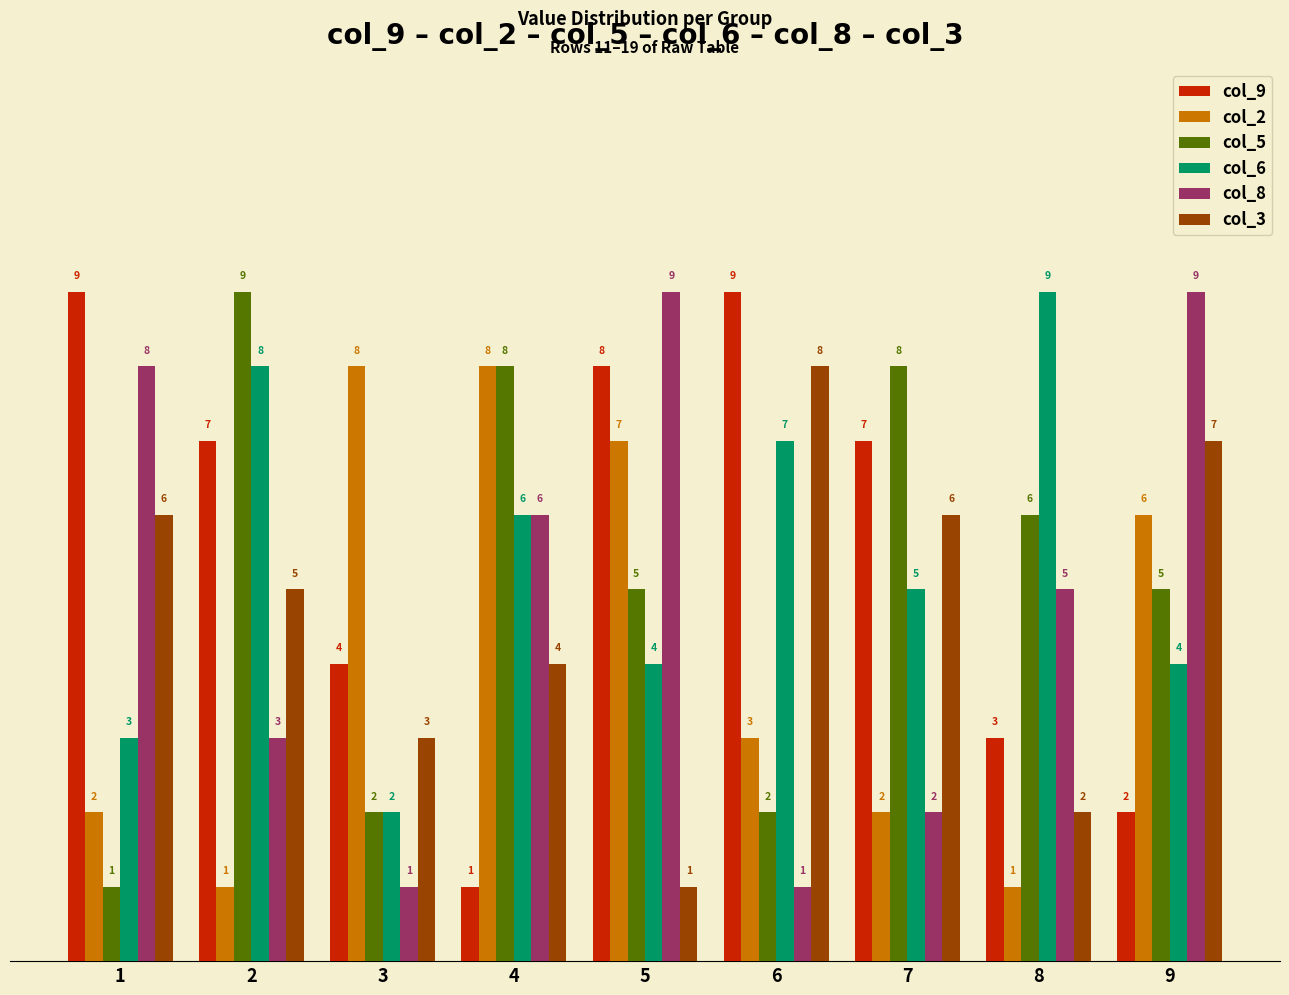

Rank the series by their average value, from lowest to highest.

col_2, col_3, col_8, col_5, col_6, col_9